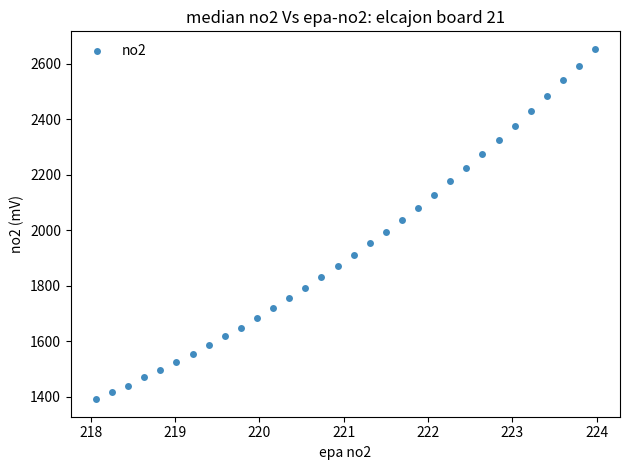

What Y value in the scatter plot is closest to 2022?

2036.3